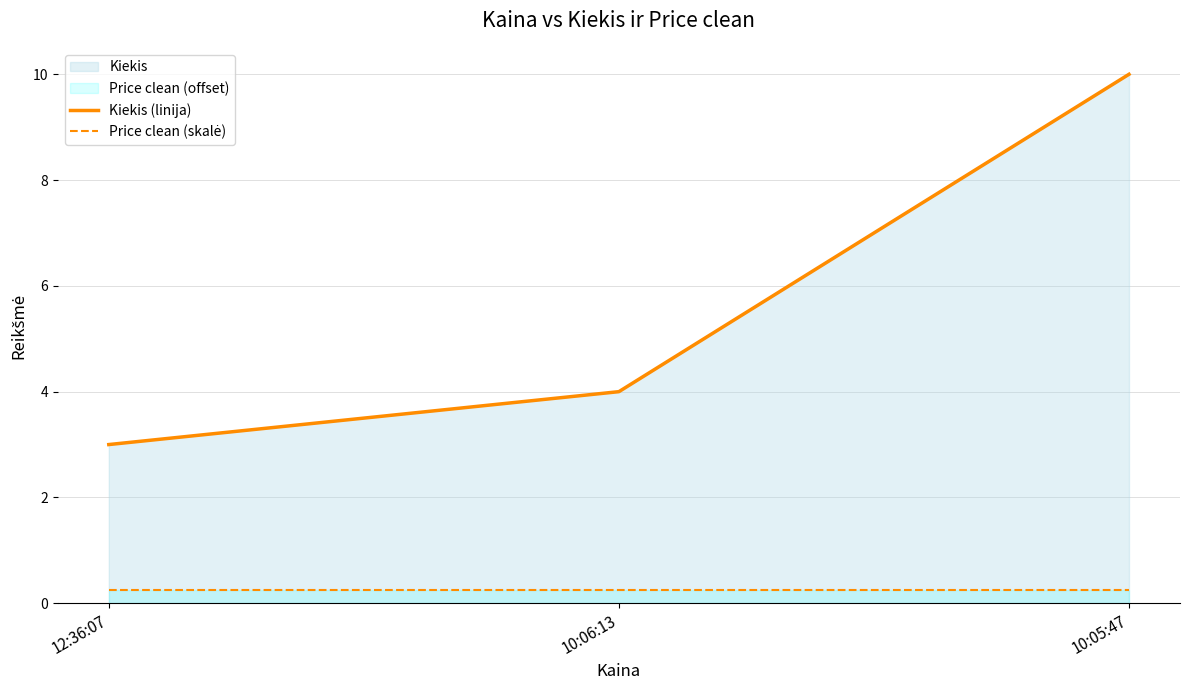

Where is Price clean (skalė) nearest to the value 0?

12:36:07